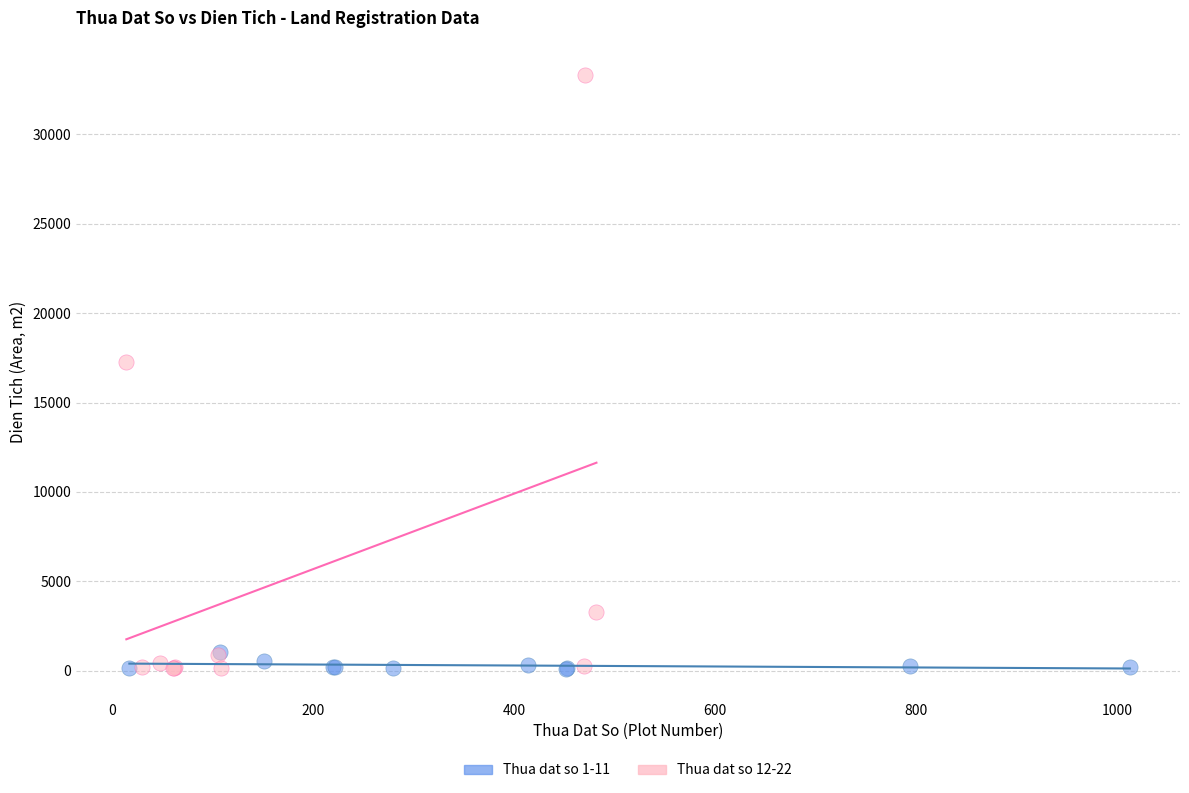

Which series reaches the maximum Y coordinate?

Thua dat so 12-22